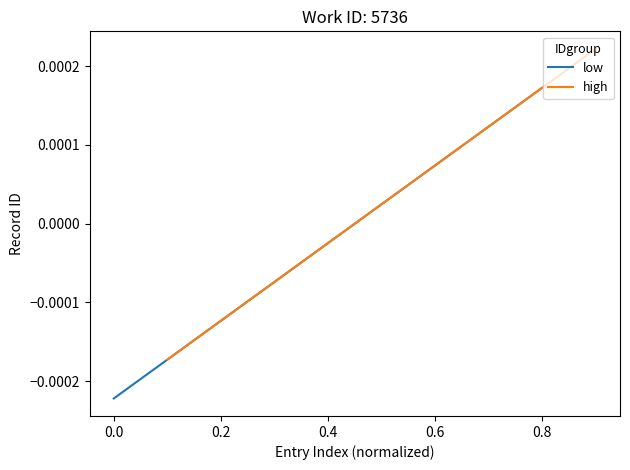

List the series in order of their peak value, lowest first.

low, high